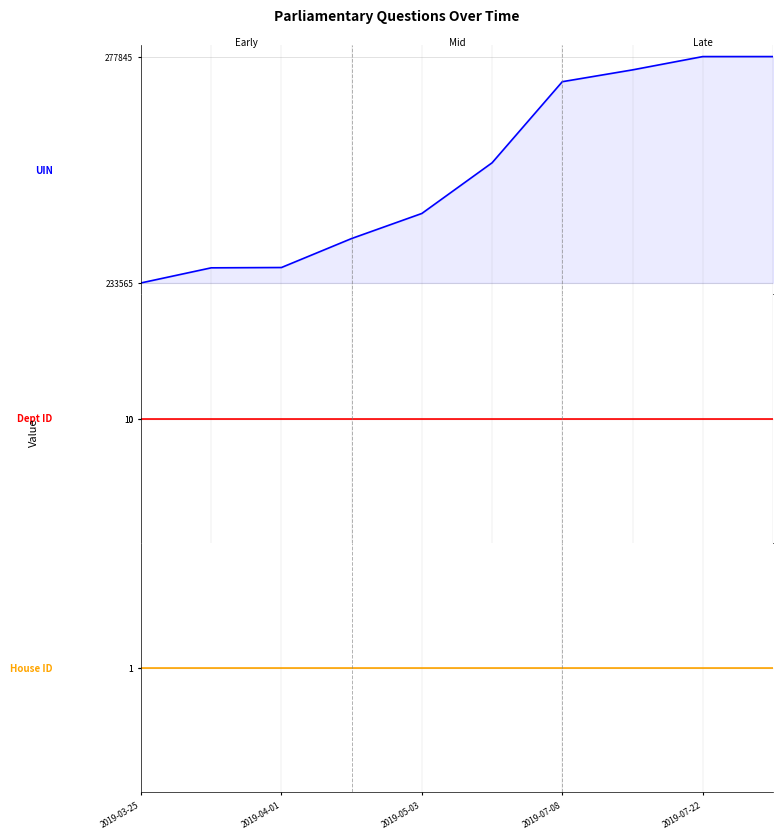

Where does the UIN series first go above 257069?

2019-07-08